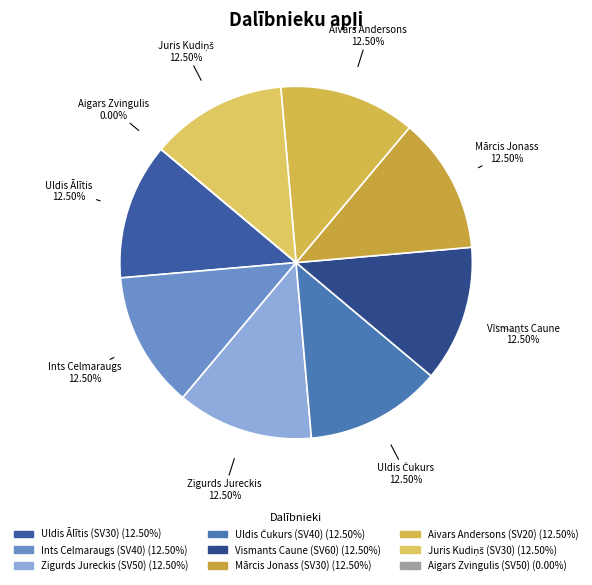

Is there a majority slice in this chart?

No